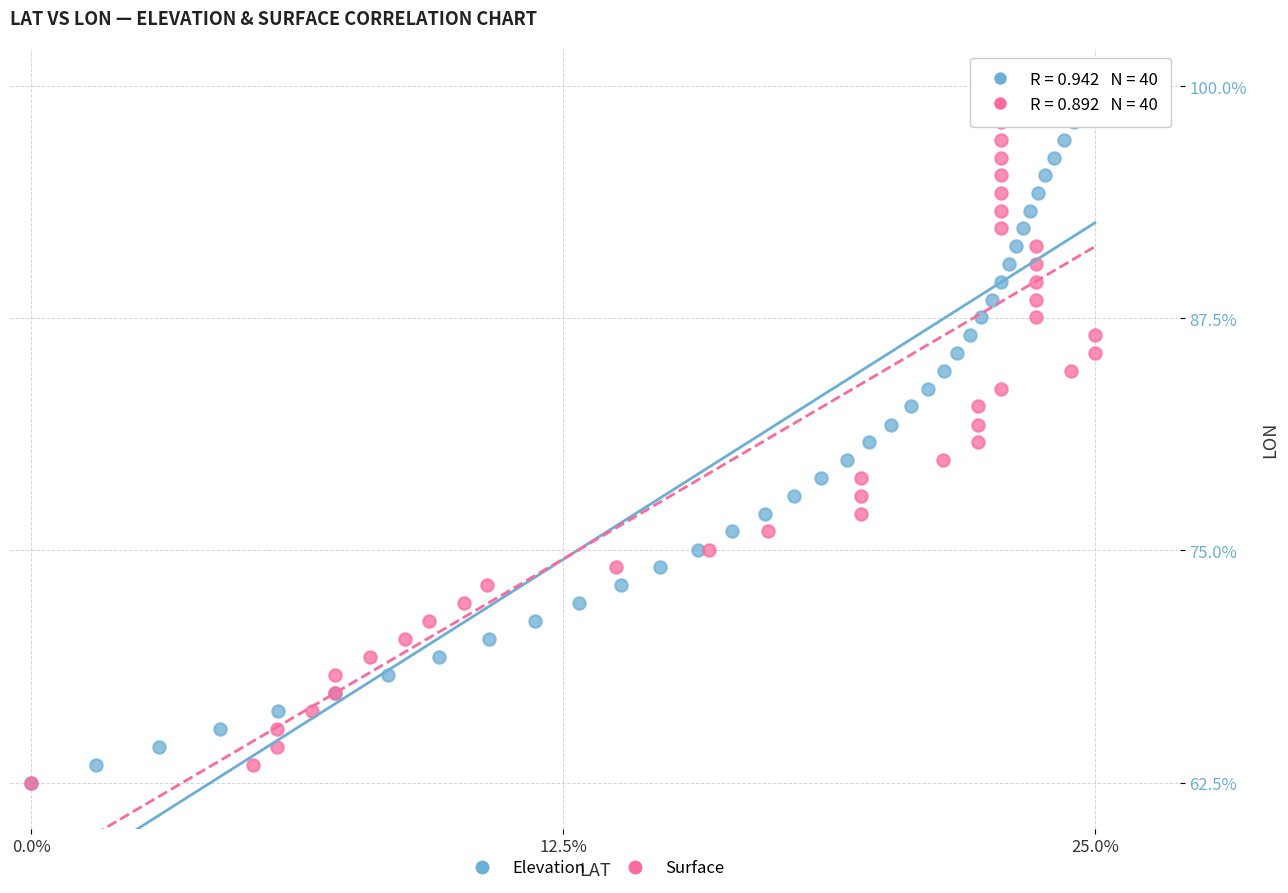

What are all the series names shown in the legend?

Elevation, Surface